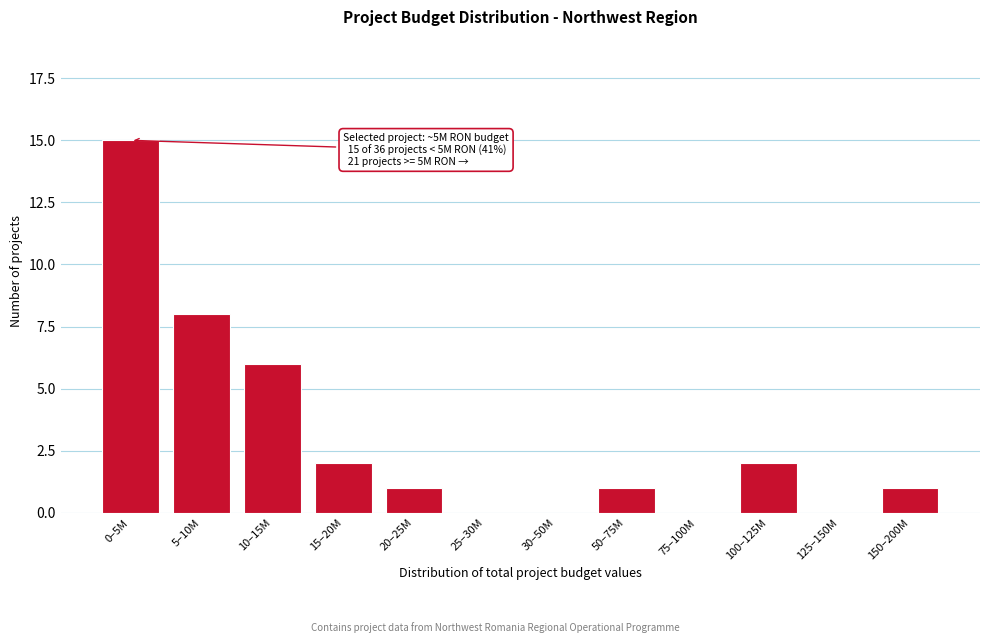

Reading right to left, list all the values displayed in this chart.

150–200M=1	125–150M=0	100–125M=2	75–100M=0	50–75M=1	30–50M=0	25–30M=0	20–25M=1	15–20M=2	10–15M=6	5–10M=8	0–5M=15